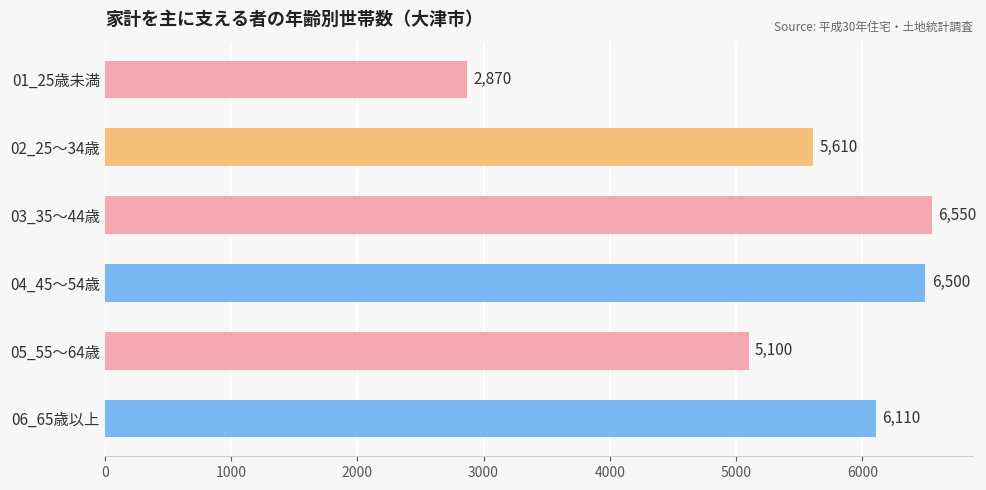

Reading top to bottom, extract all data points from this chart.

2870	5610	6550	6500	5100	6110